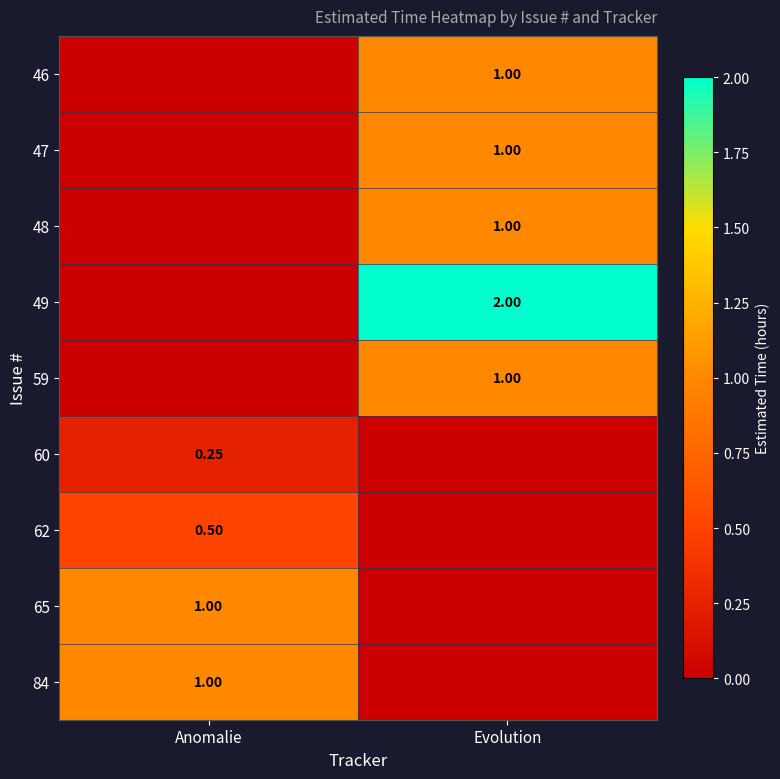

True or false: 47 has a value of 0.5 at Anomalie.

False